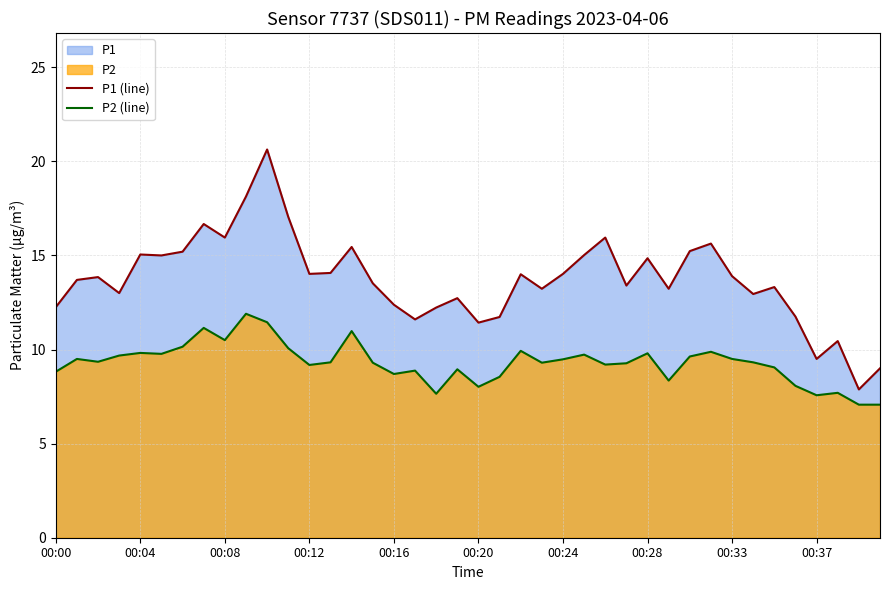

True or false: P2 (line) and P1 (line) intersect in this chart.

False